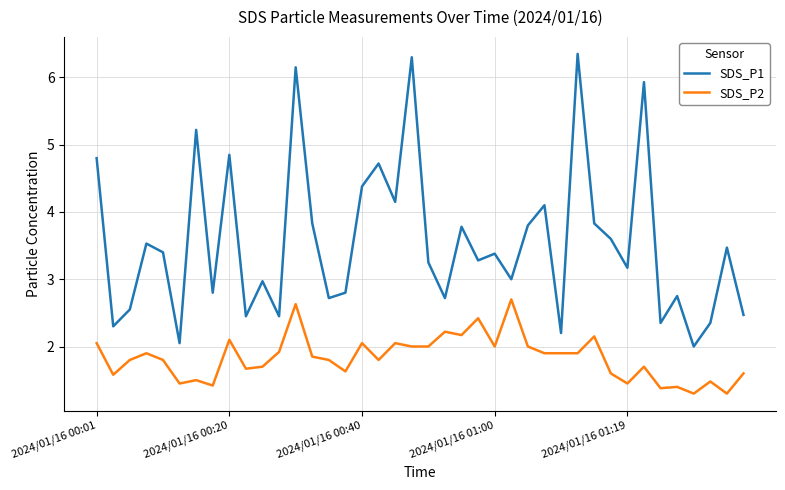

What is the smallest value displayed?

1.3